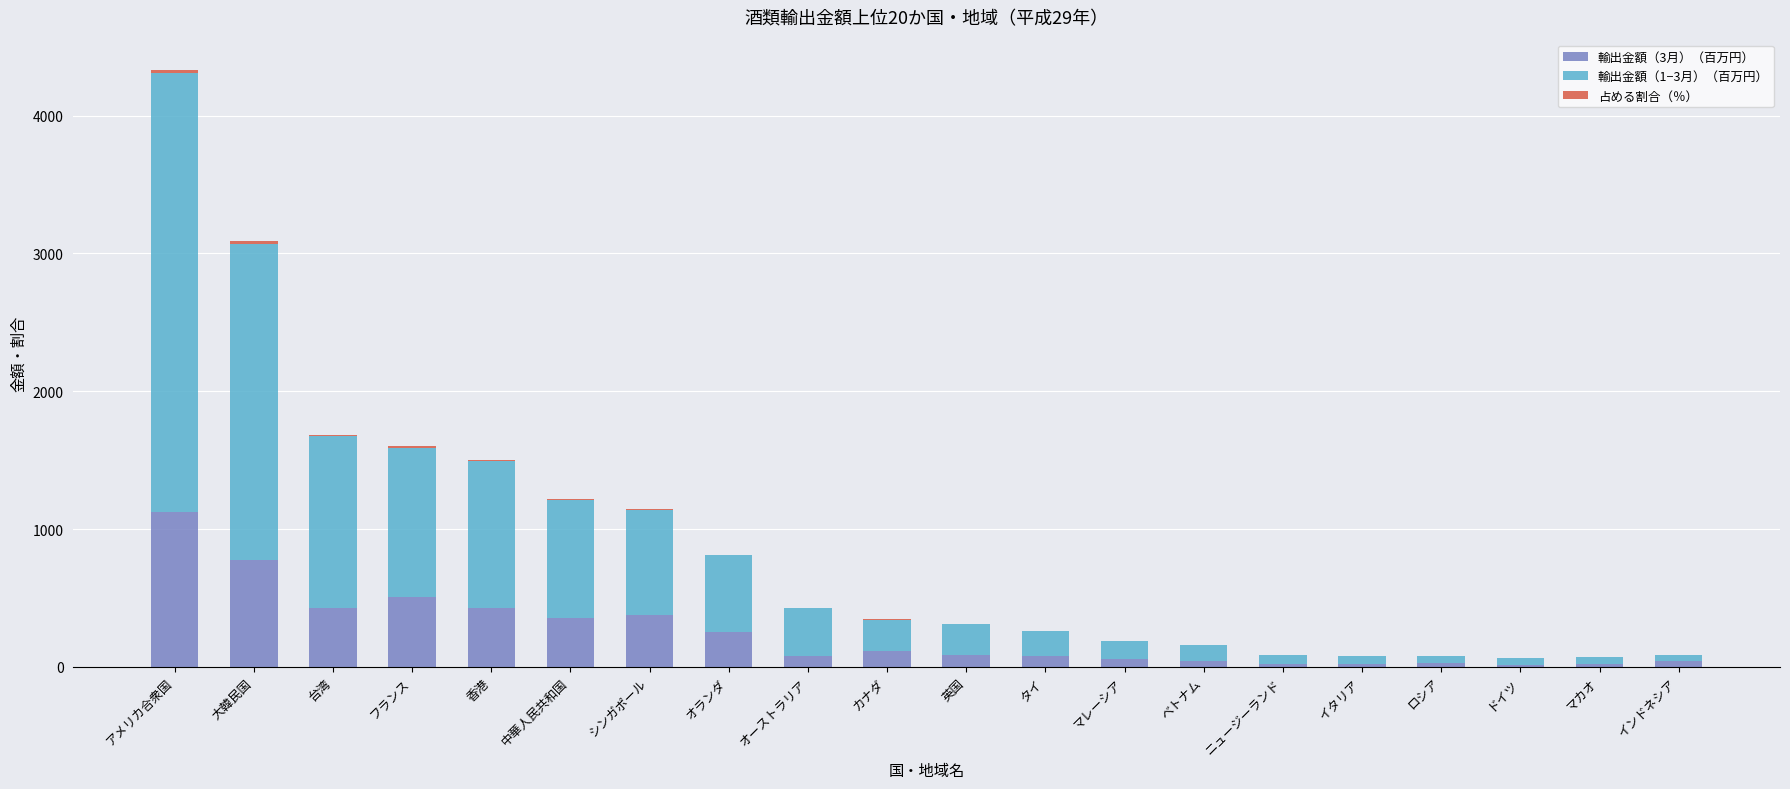

Is it true that 輸出金額（3月）（百万円） equals 424.1 at 香港?

True